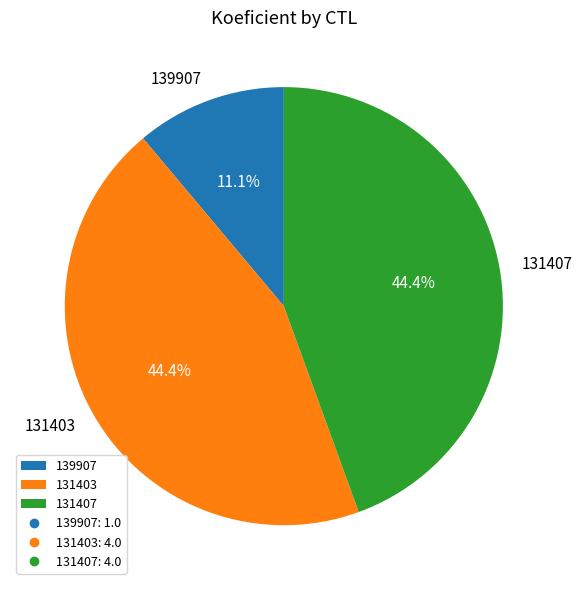

Is it true that 139907 is 1% of the pie?

False